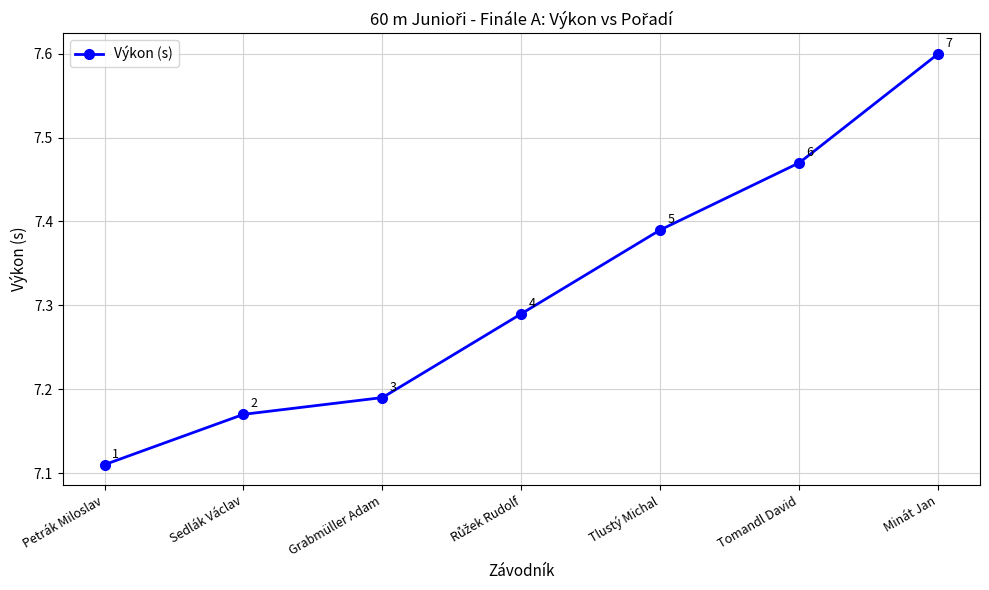

What is the ratio of the value at Petrák Miloslav to the value at Tomandl David?

1.0